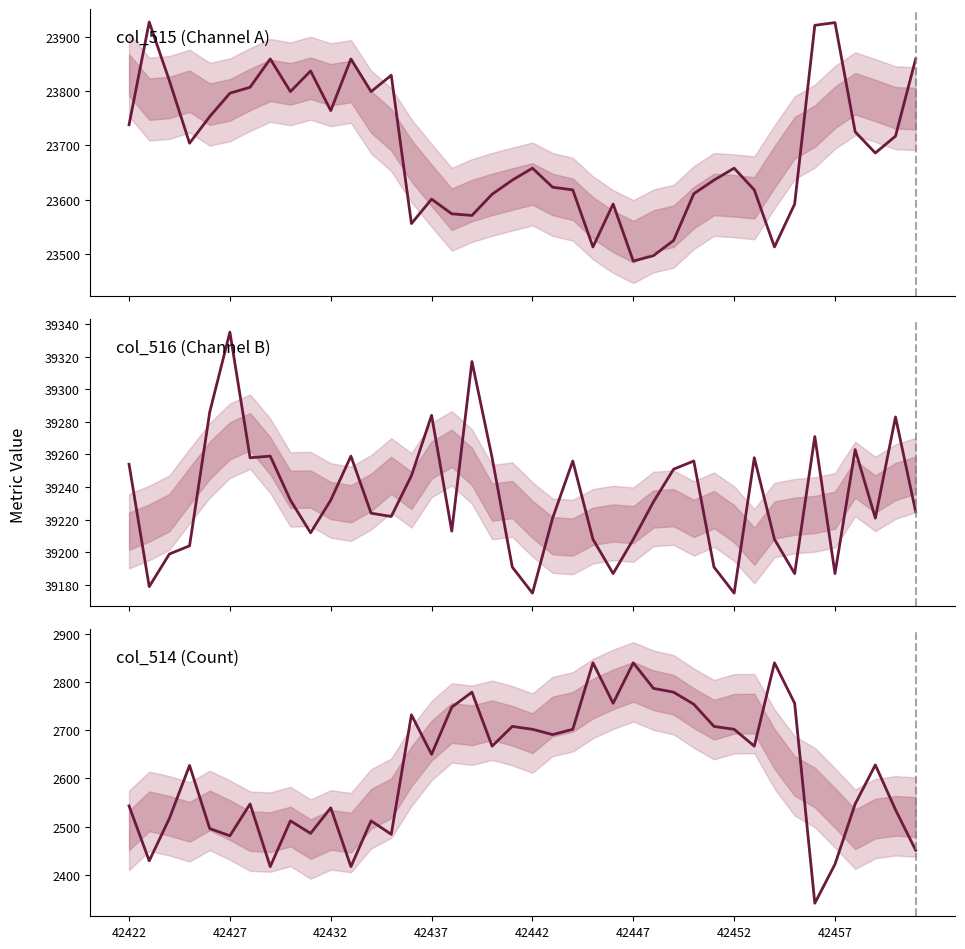

How many values in the col_516 (Channel B) series are below 39231?

20